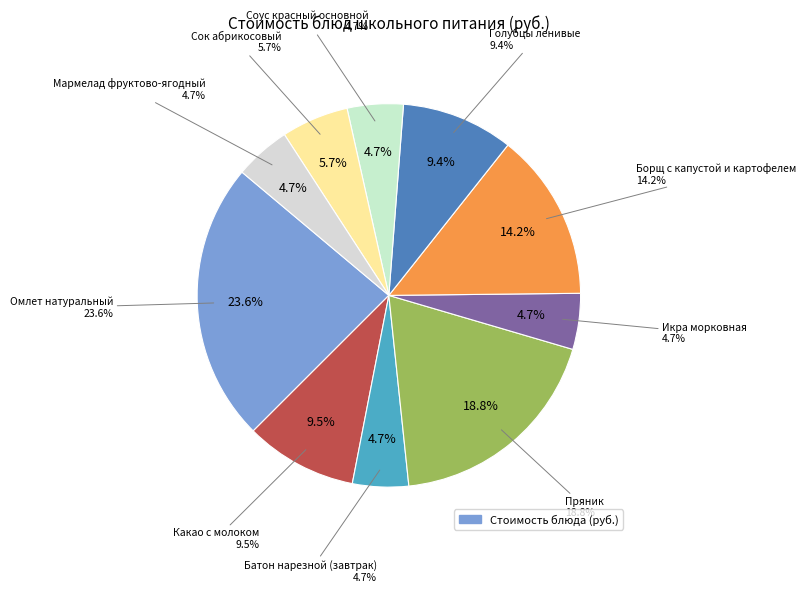

To the nearest percent, what is the average slice percentage?

10%